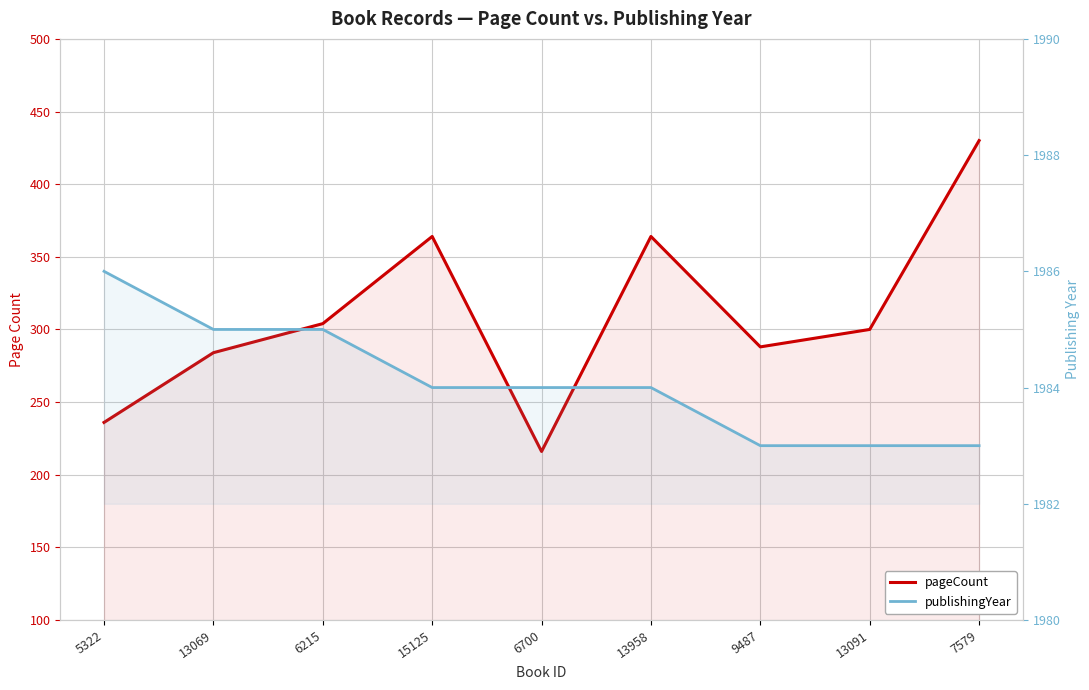

At which category does the chart reach its minimum across all series?

6700